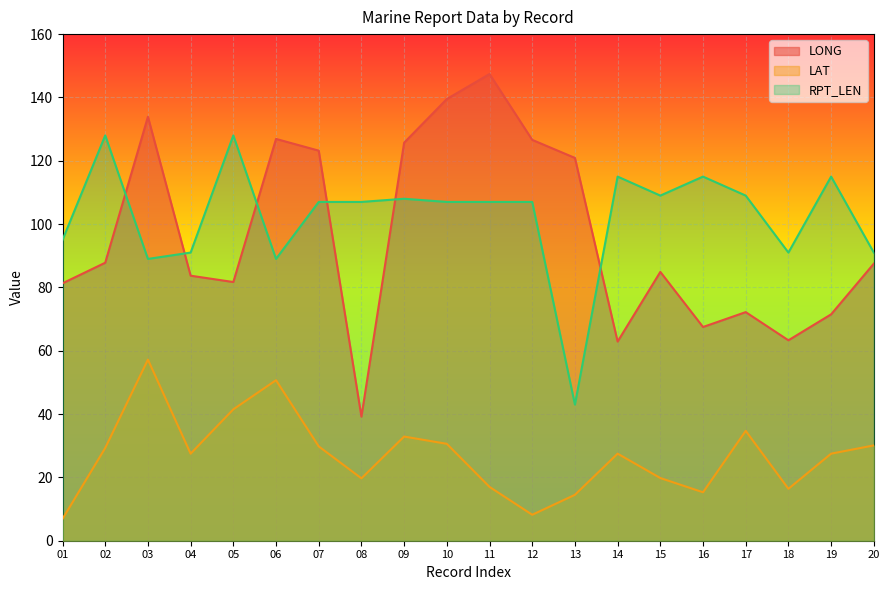

What is the difference between the maximum and minimum values in the LONG series?

108.2